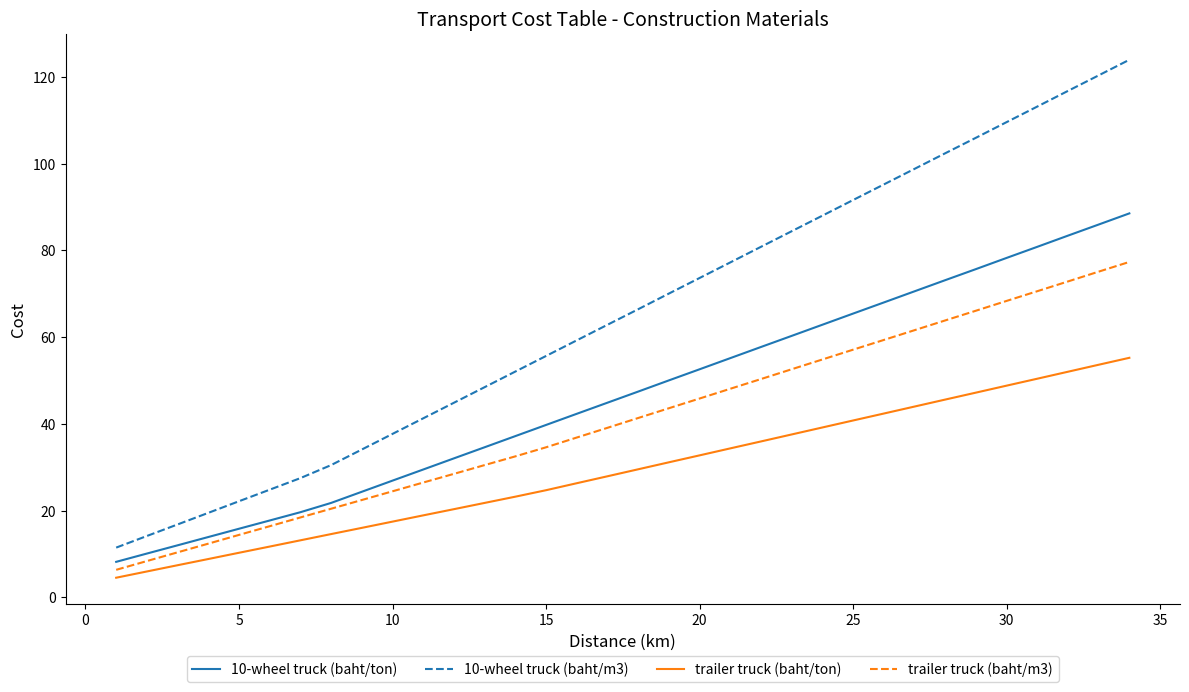

True or false: trailer truck (baht/ton) has more than 1 interior local peaks.

False